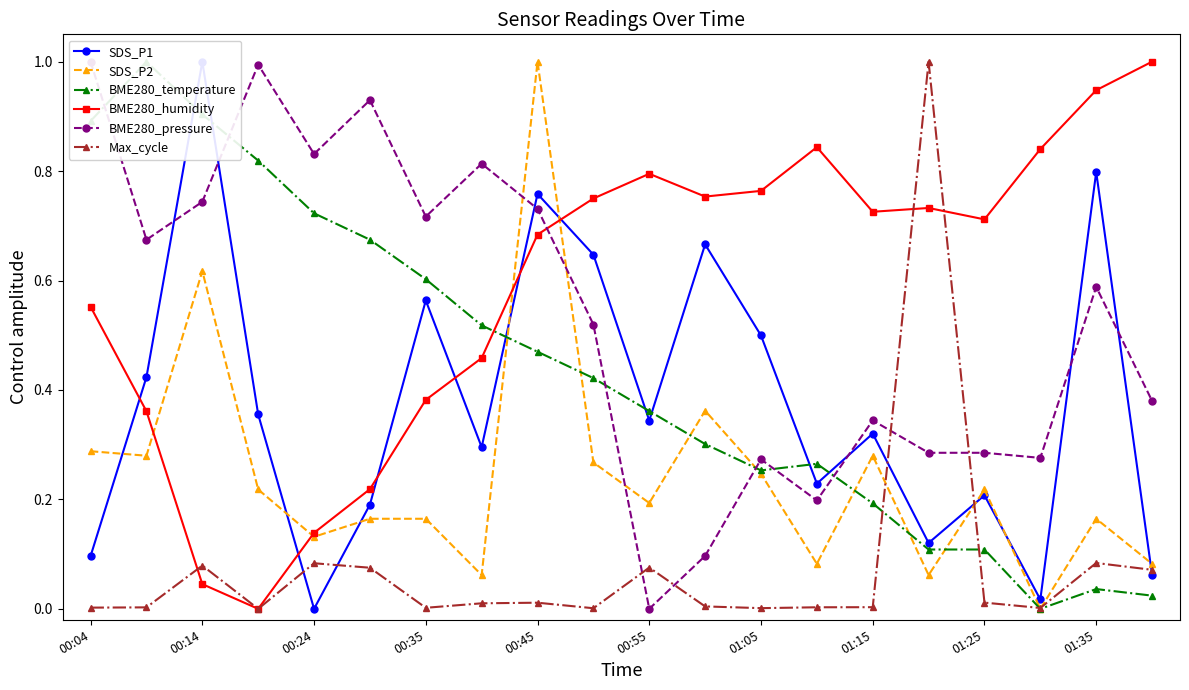

List the series in order of their peak value, lowest first.

SDS_P1, SDS_P2, BME280_temperature, BME280_humidity, BME280_pressure, Max_cycle